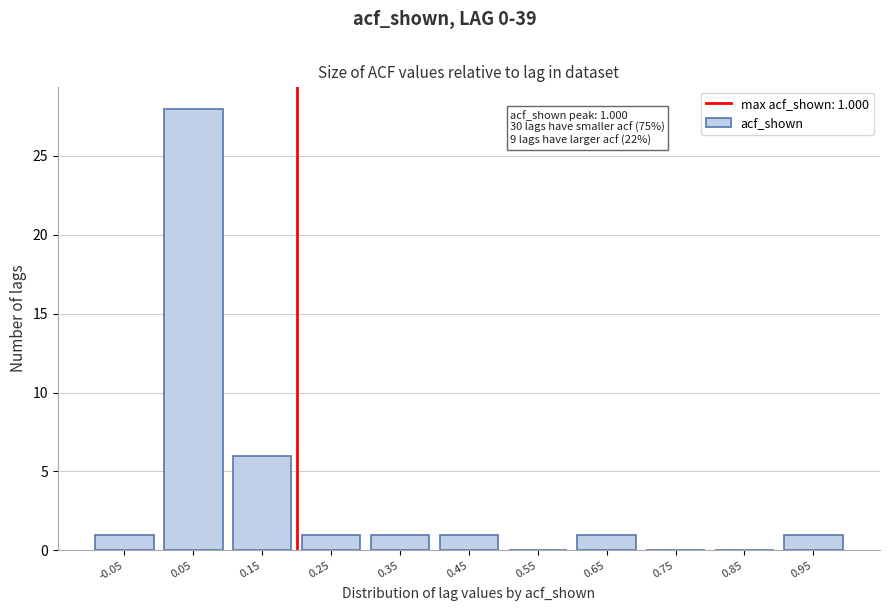

Reading left to right, what are all the values shown in this chart?

-0.05=1	0.05=28	0.15=6	0.25=1	0.35=1	0.45=1	0.55=0	0.65=1	0.75=0	0.85=0	0.95=1